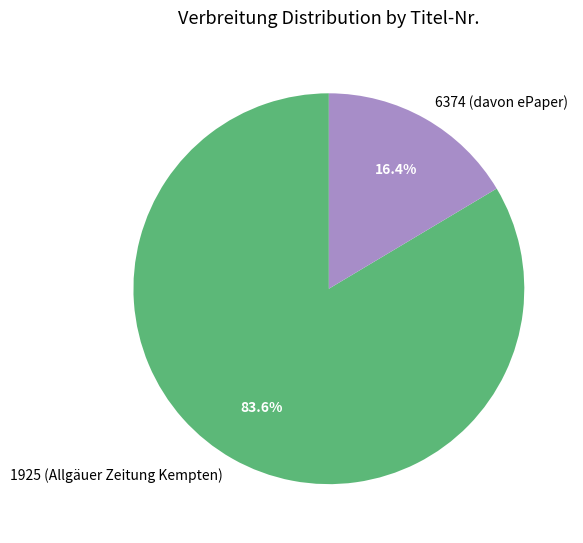

To the nearest percent, what is the difference between the largest and smallest slice percentages?

67%